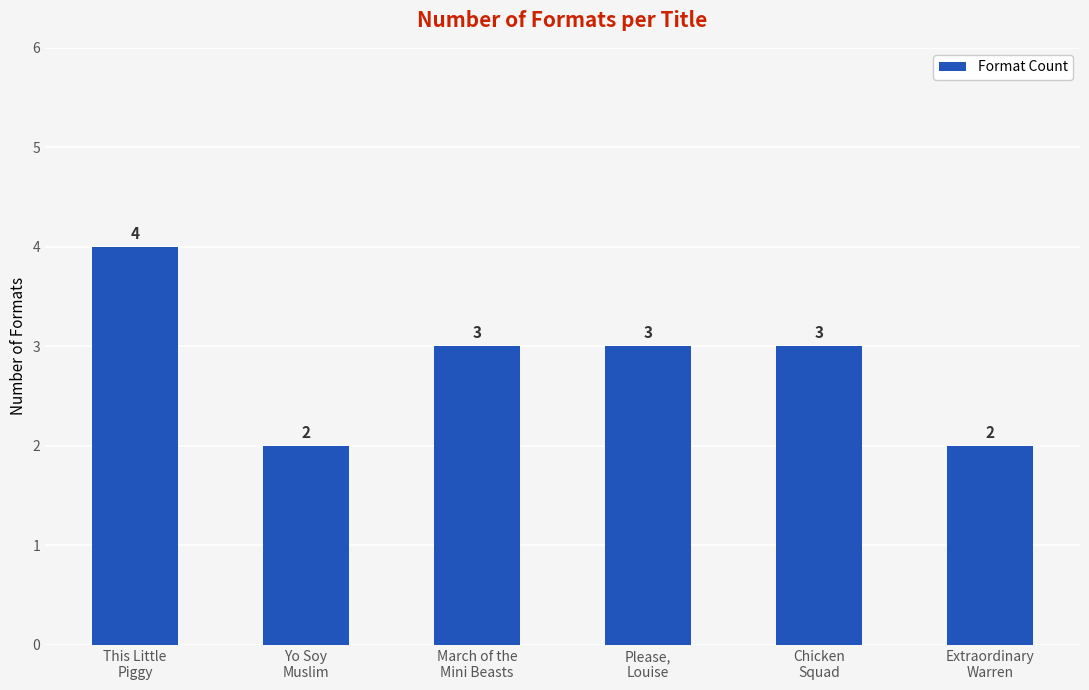

What is the change in value from This Little
Piggy to Extraordinary
Warren?

-2